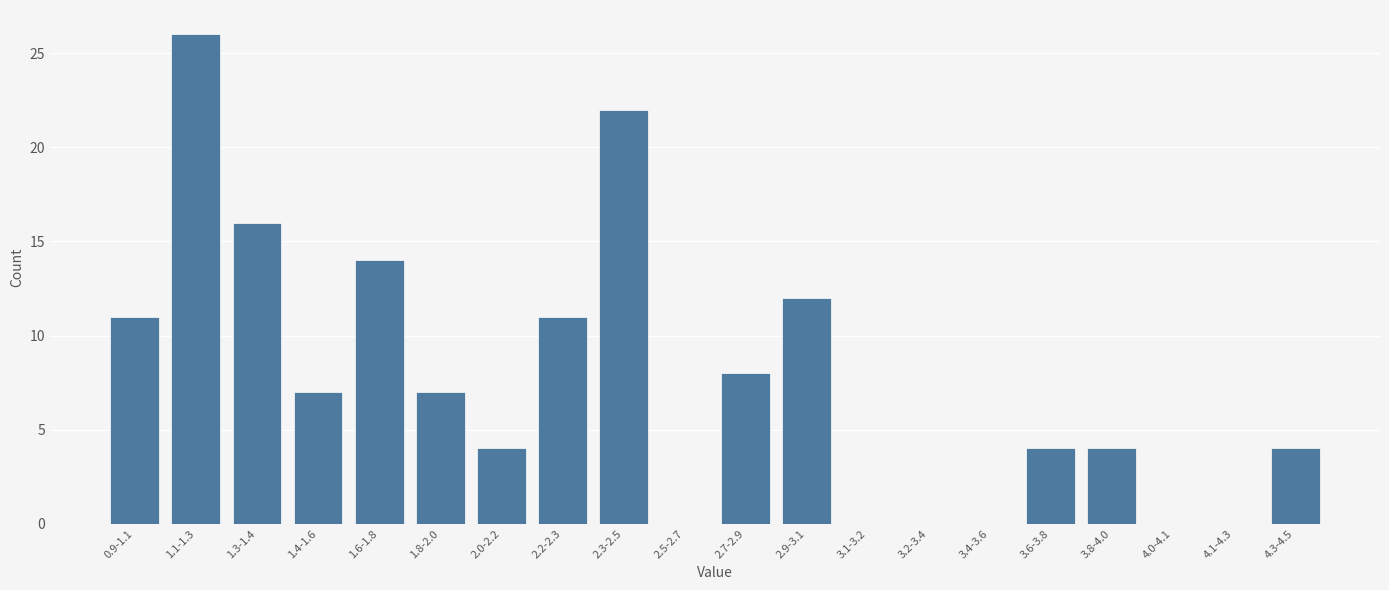

Reading right to left, list all the values displayed in this chart.

4.3-4.5=4	4.1-4.3=0	4.0-4.1=0	3.8-4.0=4	3.6-3.8=4	3.4-3.6=0	3.2-3.4=0	3.1-3.2=0	2.9-3.1=12	2.7-2.9=8	2.5-2.7=0	2.3-2.5=22	2.2-2.3=11	2.0-2.2=4	1.8-2.0=7	1.6-1.8=14	1.4-1.6=7	1.3-1.4=16	1.1-1.3=26	0.9-1.1=11